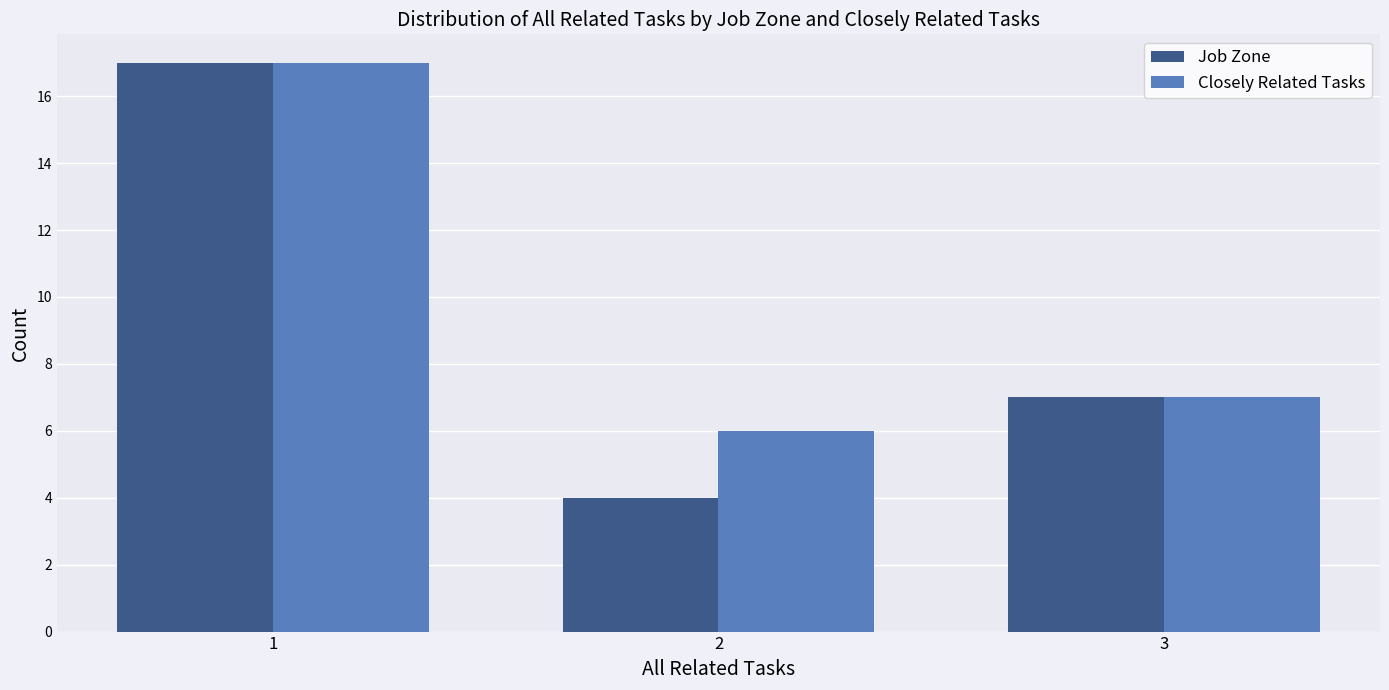

At how many categories does at least one series exceed 12?

1